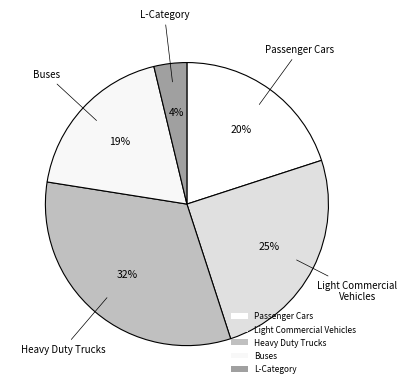

How many slices are in this pie chart?

5